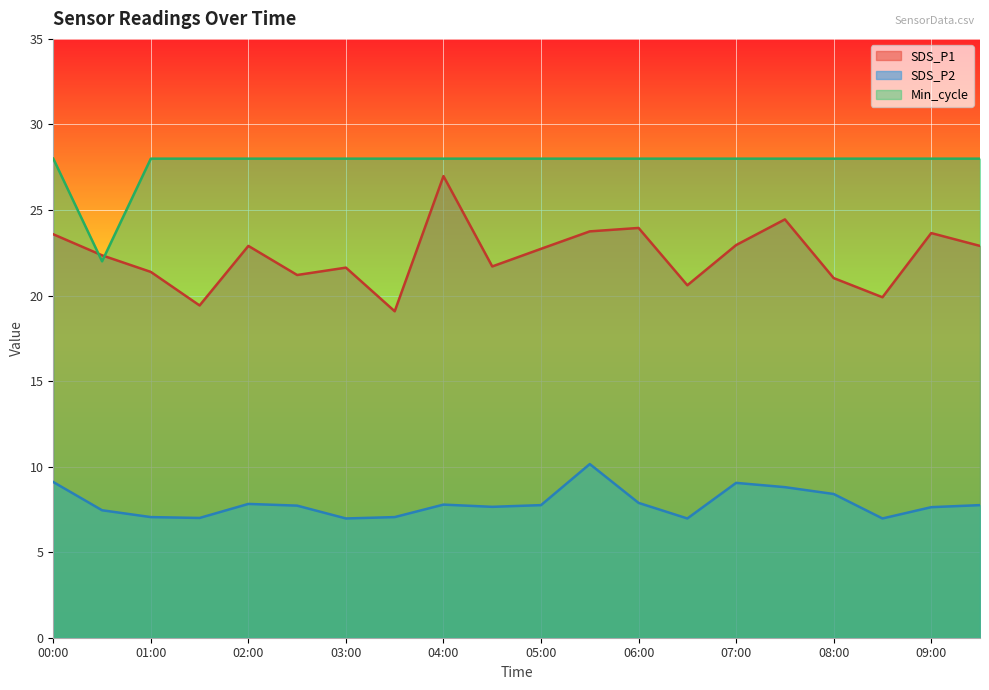

Count the Min_cycle values in the range 28 to 29.

19